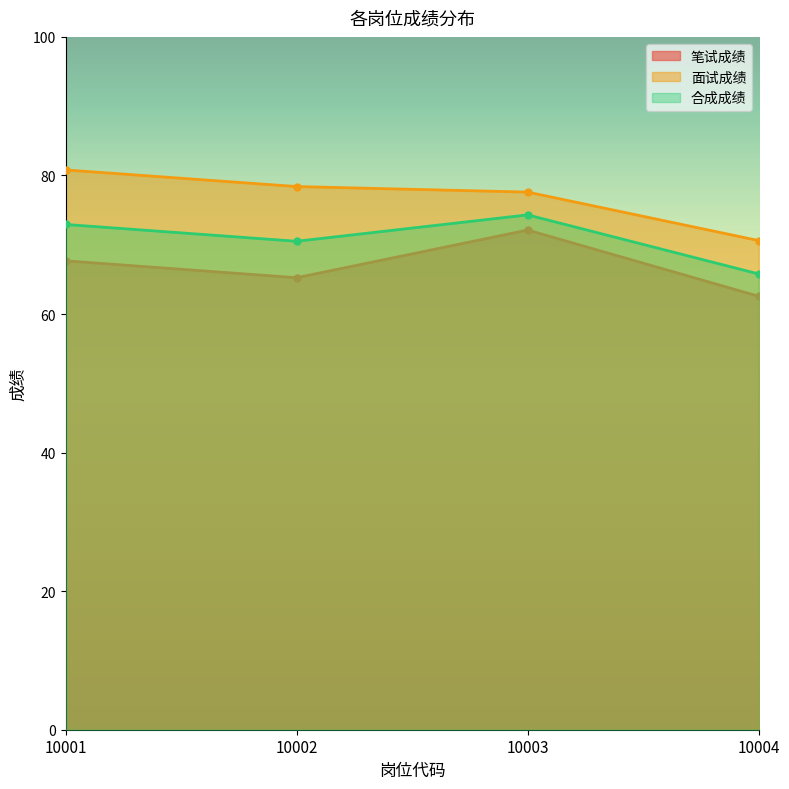

At 10004, list the series in order from smallest to largest.

笔试成绩, 合成成绩, 面试成绩